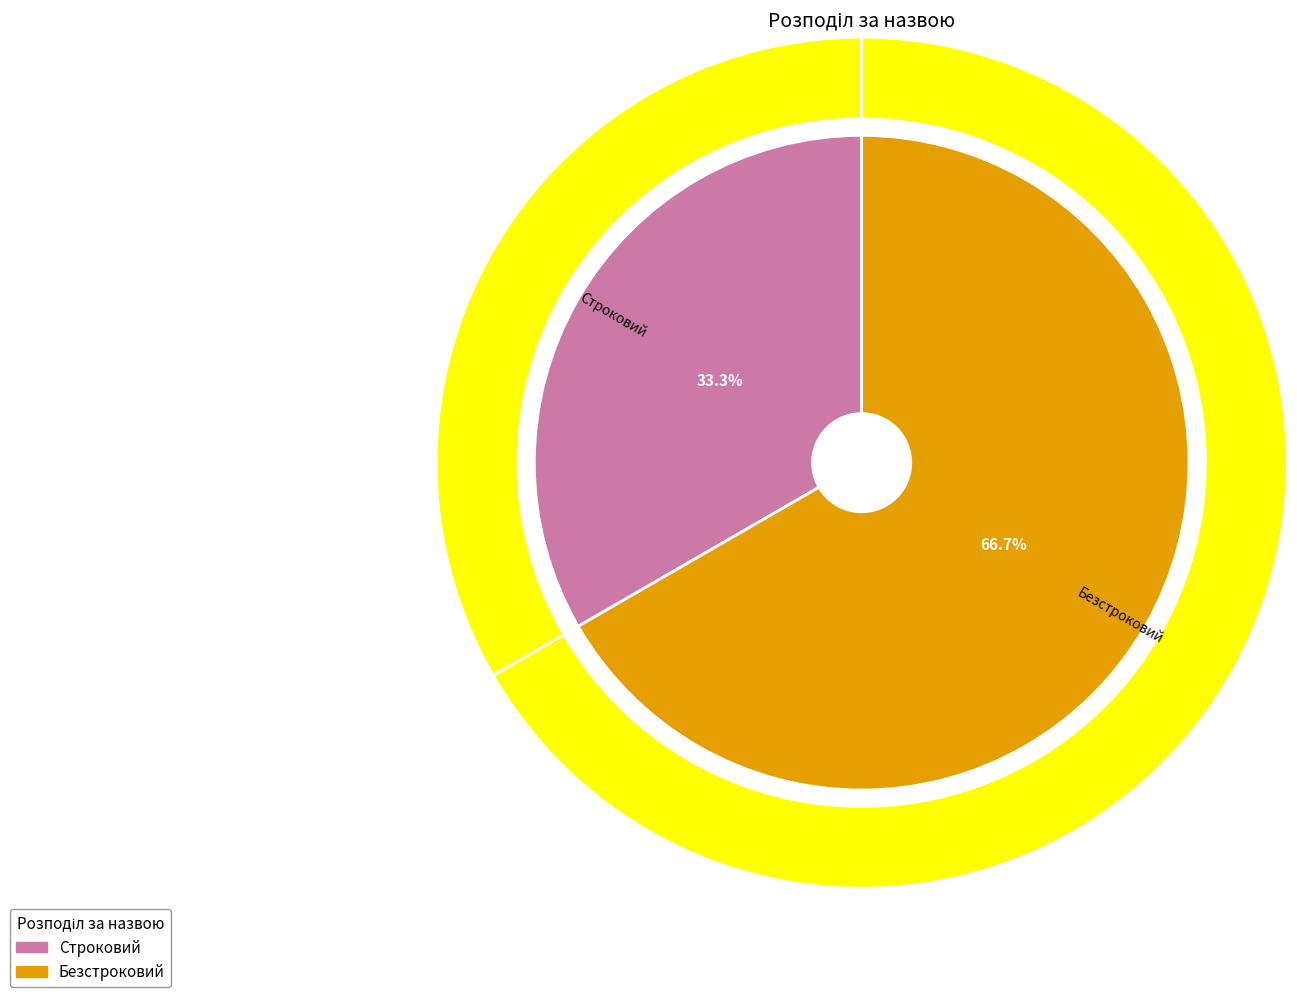

To the nearest percent, what is the average slice percentage?

50%